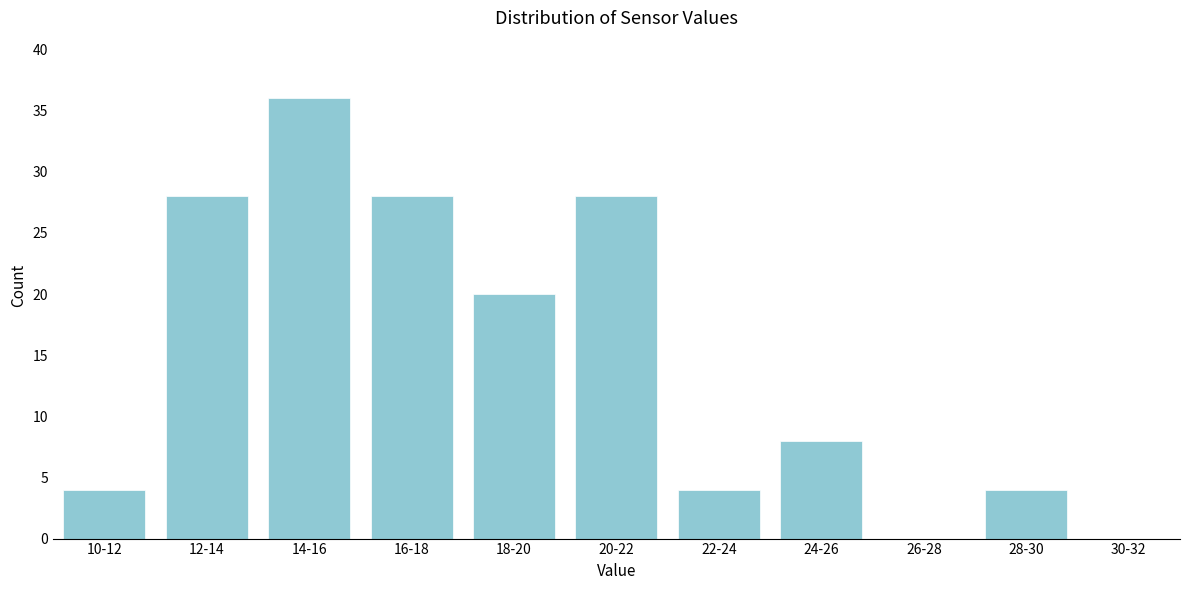

Reading left to right, what are all the values shown in this chart?

10-12=4	12-14=28	14-16=36	16-18=28	18-20=20	20-22=28	22-24=4	24-26=8	26-28=0	28-30=4	30-32=0